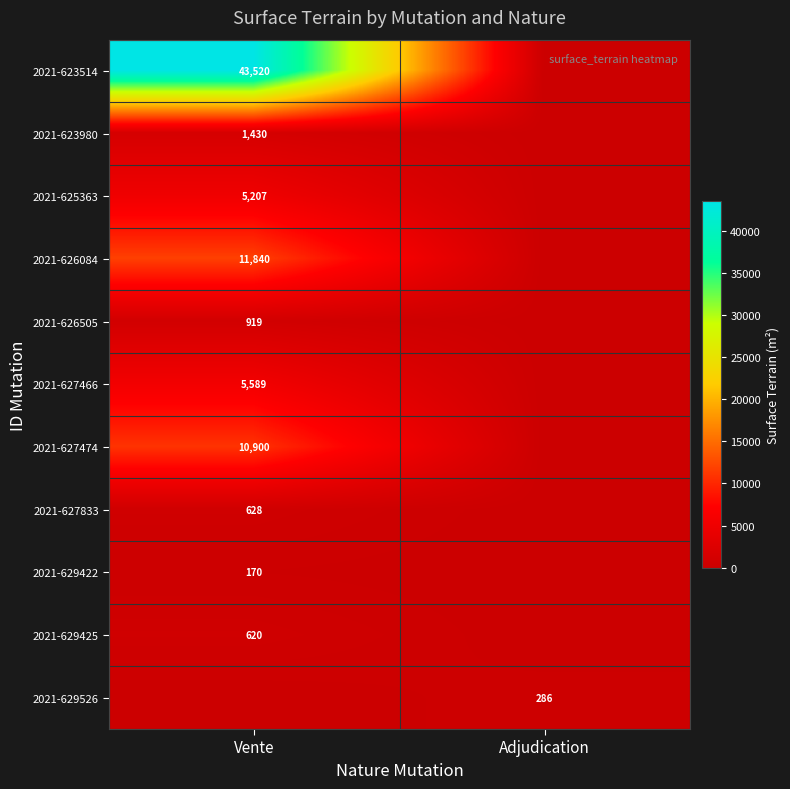

Is the value of 2021-627474 at Vente greater than the value of 2021-629526 at Adjudication?

Yes